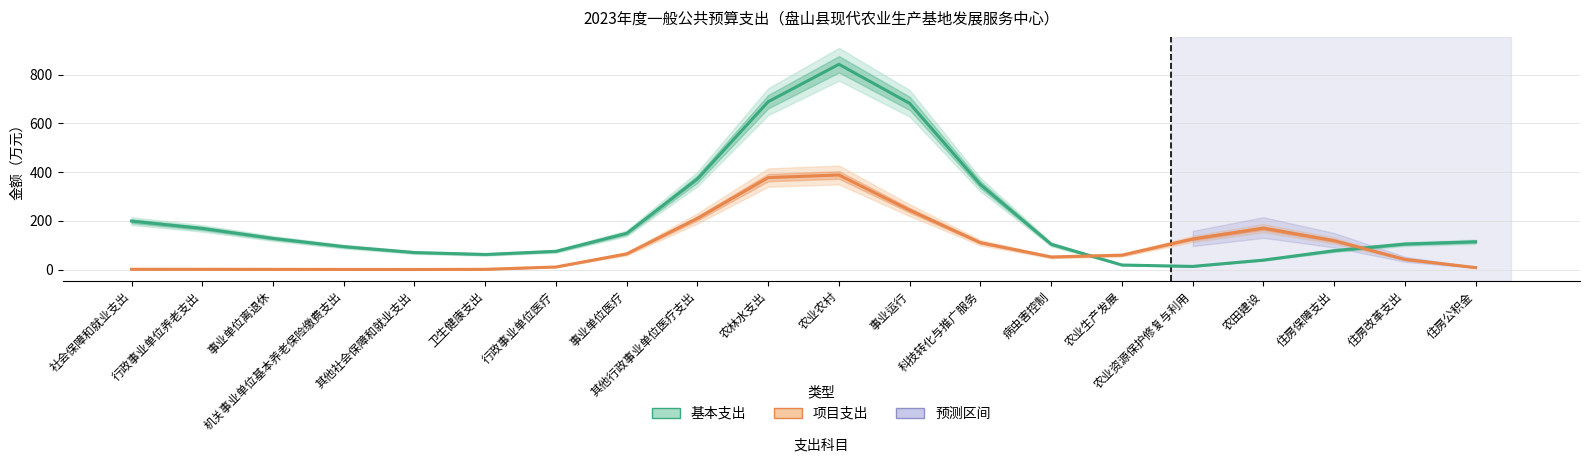

Reading left to right, what are all the values shown in this chart?

基本支出: 198.8	168.8	127.8	94.1	69.8	61.9	74.9	148.7	371.8	689.1	842.7	682.2	348.7	103.8	18.6	12.9	38.8	77.4	104.6	114.1
项目支出: 1.1	1.0	0.7	0.4	0.1	0.9	10.5	64.4	210.2	377.5	388.2	243.6	110.3	51.6	59.1	125.5	169.9	118.6	41.7	8.0